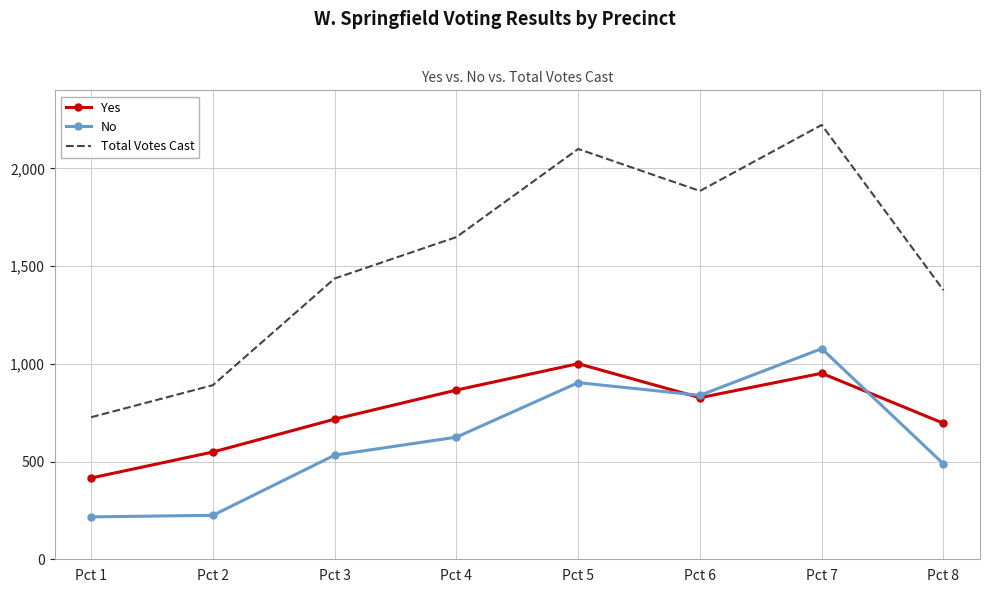

Which label corresponds to the largest value in the chart?

Pct 7